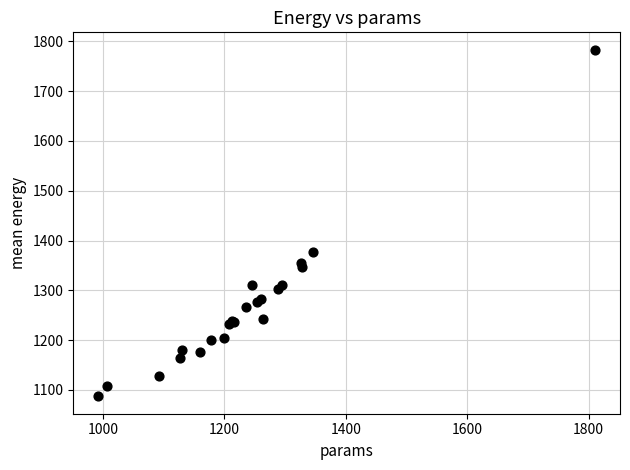

What Y value in the scatter plot is closest to 1435?

1376.7